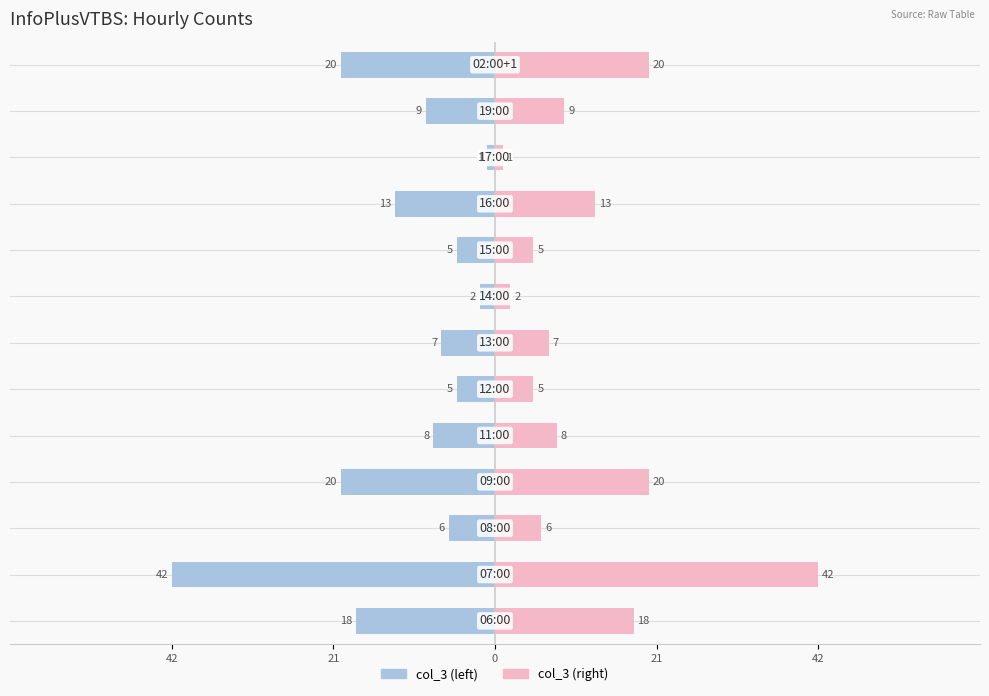

Which has a higher value, 21 or 8?

8